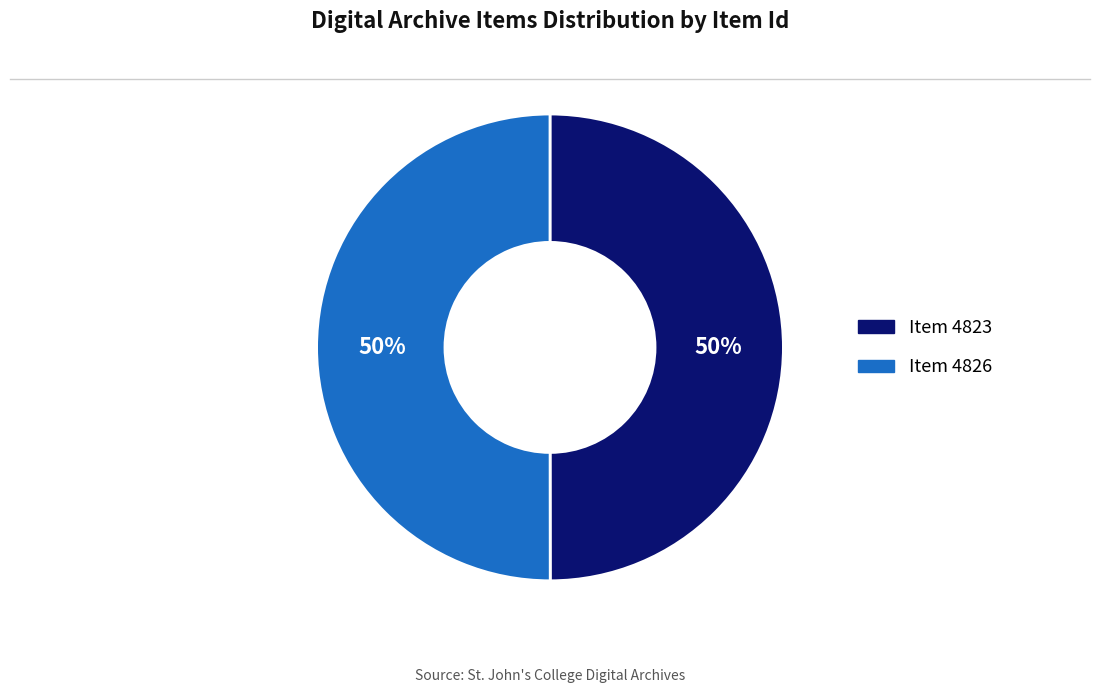

Approximately how many times larger is the value at Item 4823 compared to Item 4826?

1.0